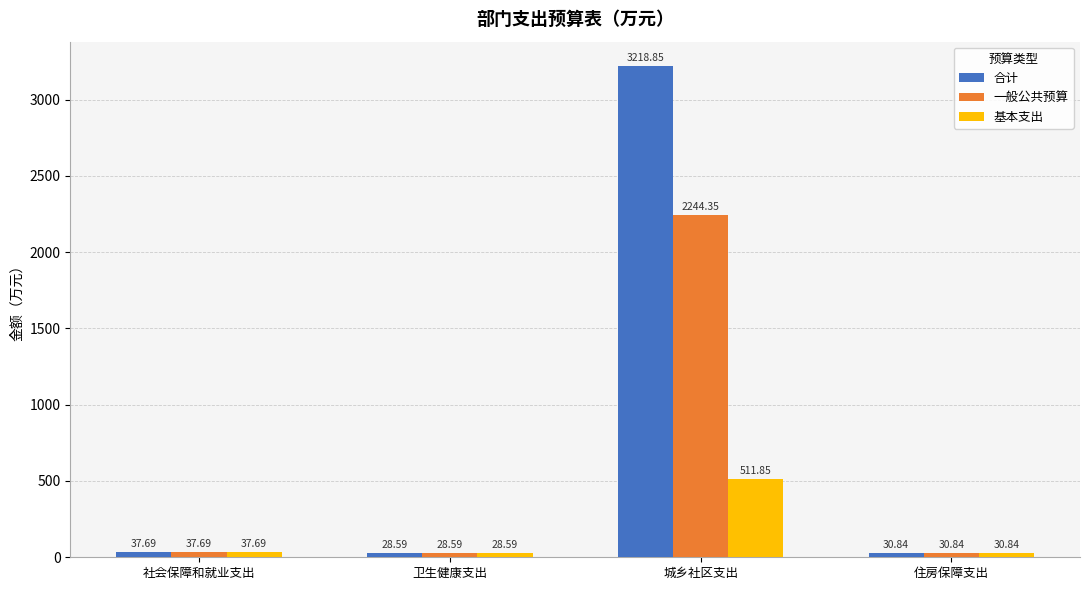

List the series in order of their overall mean, lowest first.

基本支出, 一般公共预算, 合计